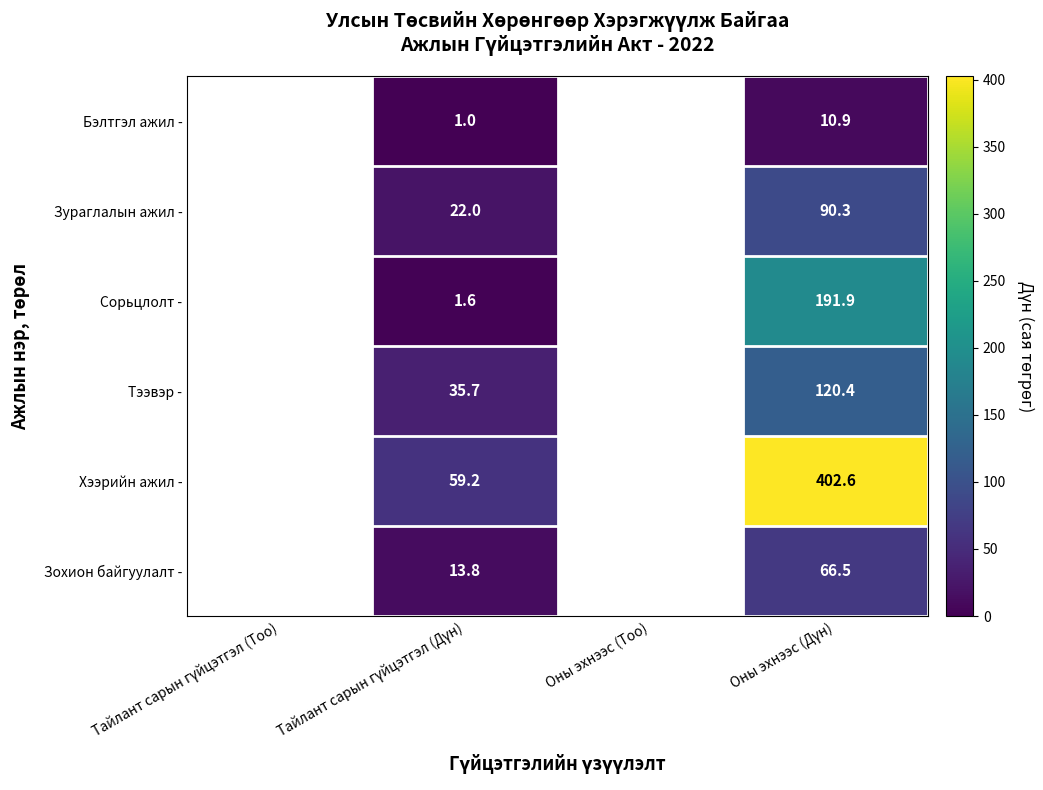

What is the sum of the Сорьцлолт - values at Оны эхнээс (Тоо) and Тайлант сарын гүйцэтгэл (Дүн)?

1.6